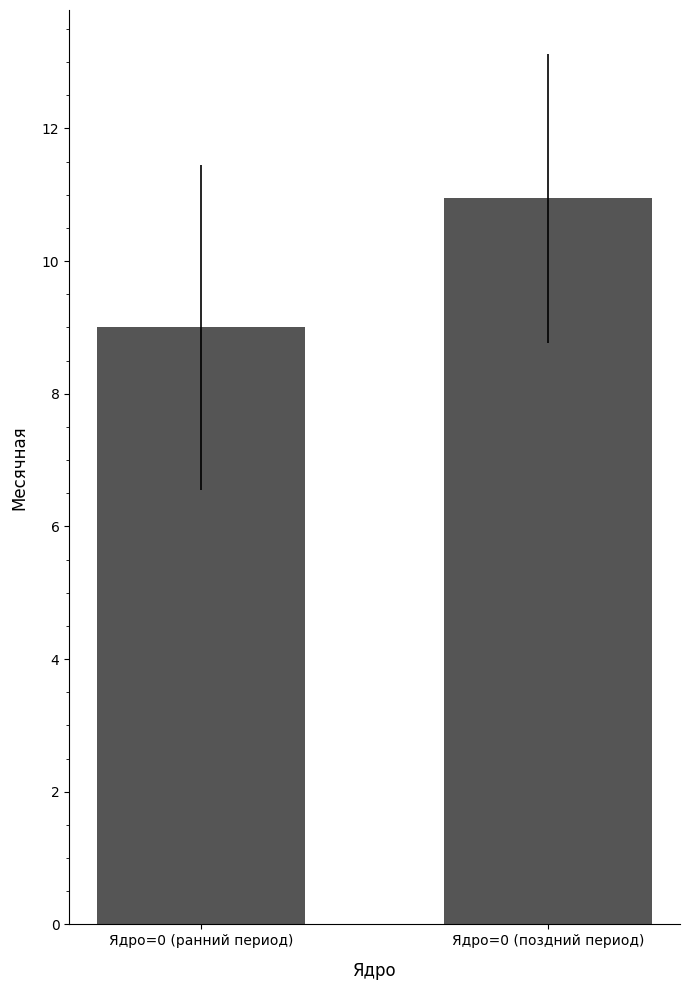

What is the smallest value displayed?

9.0